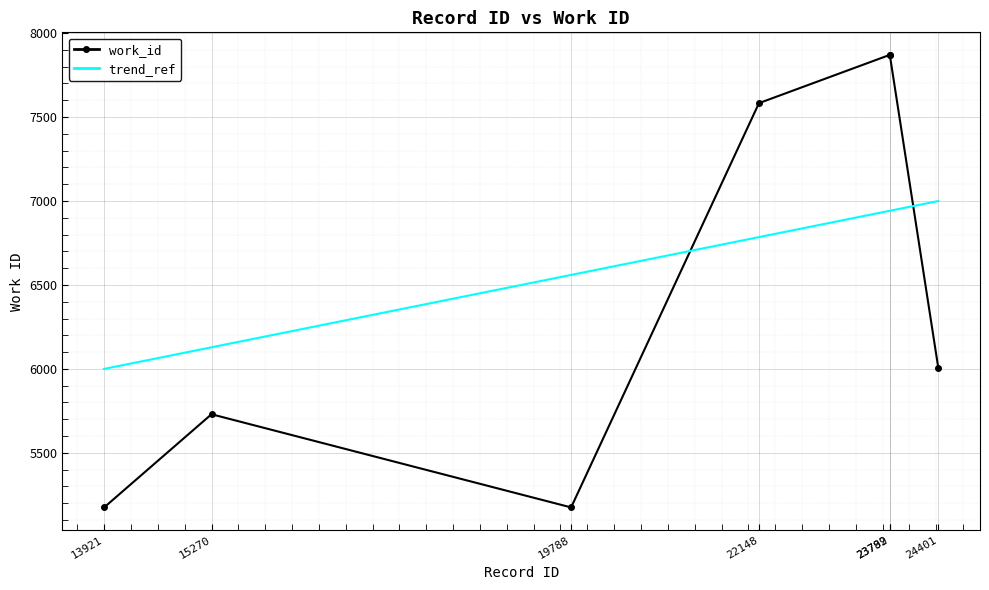

How many categories are shown in the chart?

7